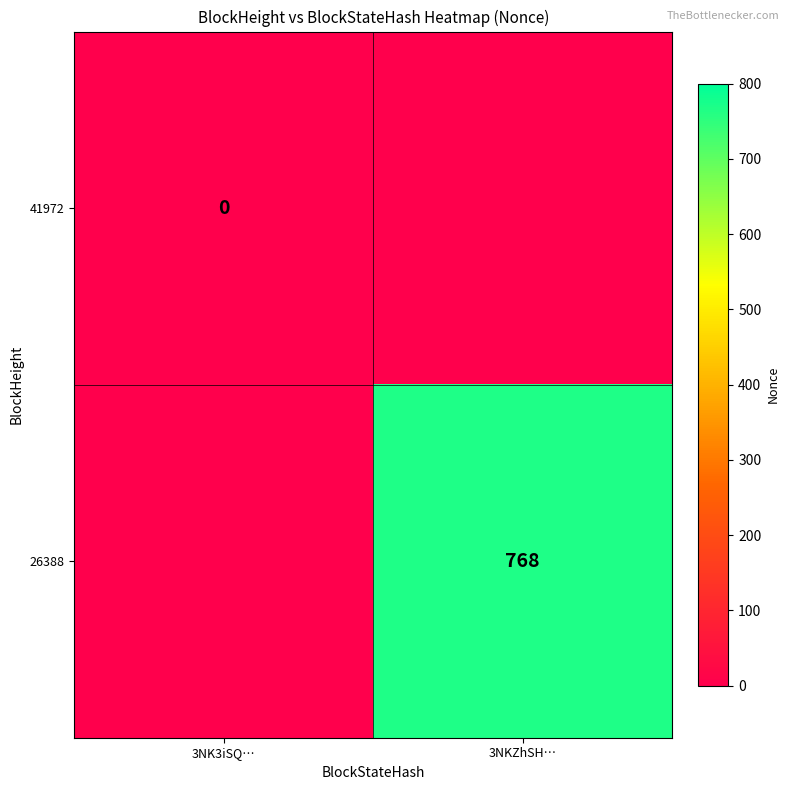

True or false: 26388 has a value of 768 at 3NKZhSH….

True